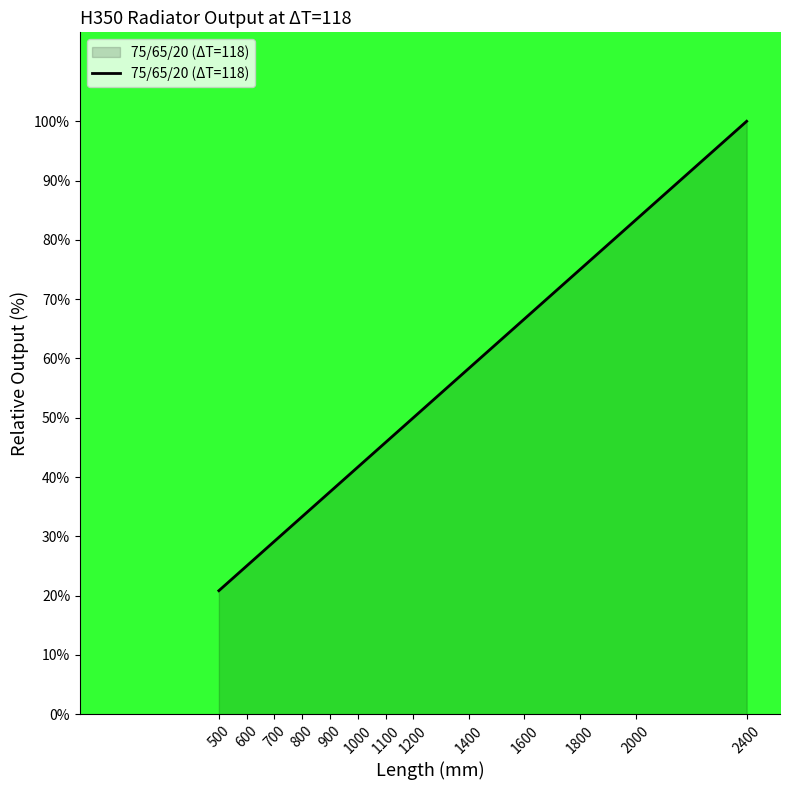

Count the number of data series in this chart.

1